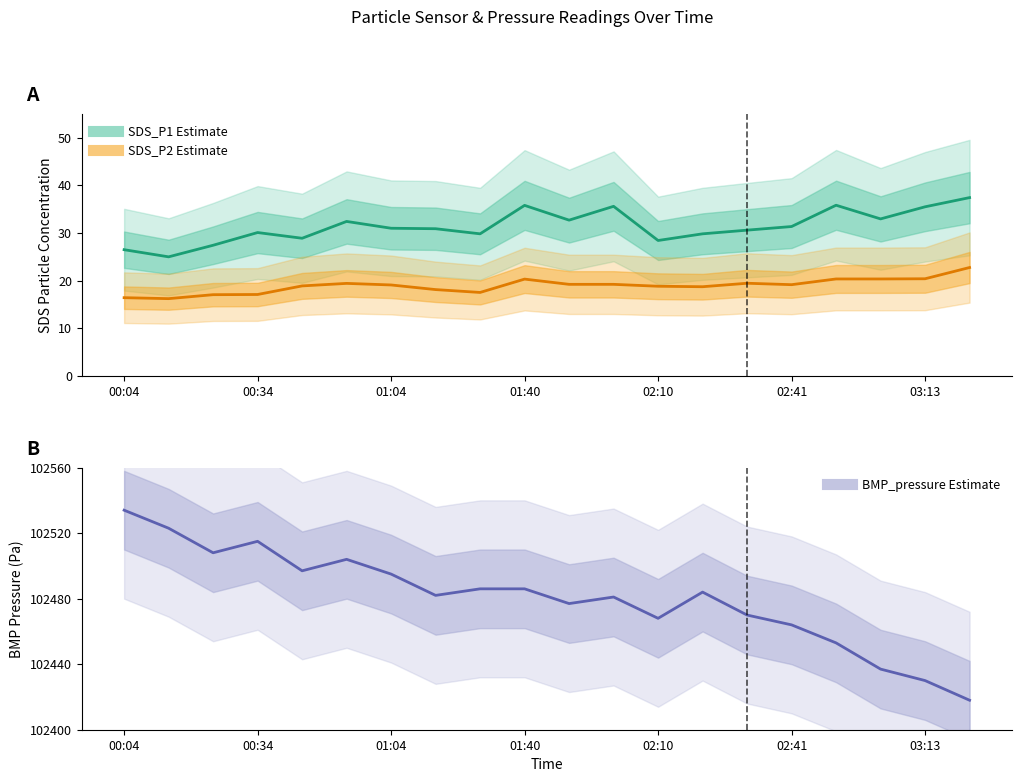

What is the total value across all series at 14?

102520.0